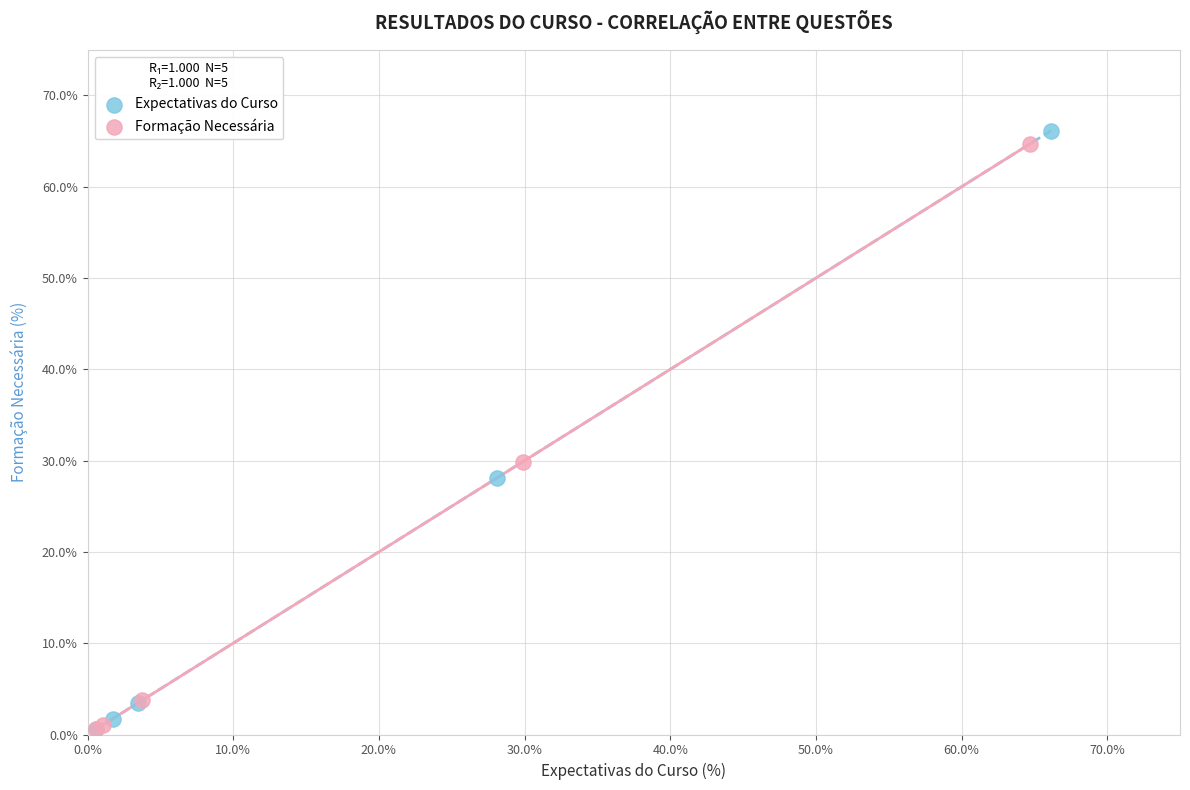

Which series contains the highest Y value?

Expectativas do Curso